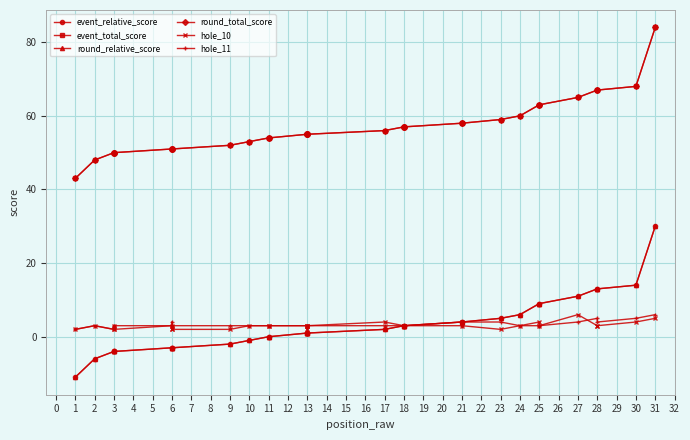

What is the difference between the second highest and minimum values in the event_total_score series?

25